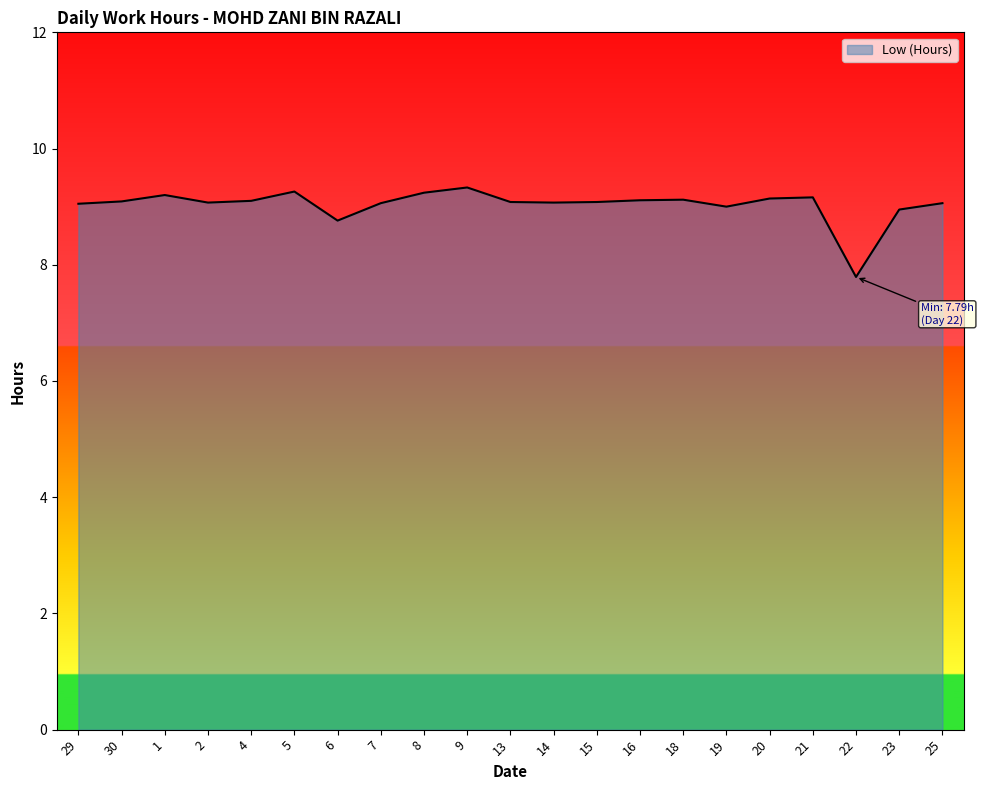

Where is the data nearest to the value 8?

22